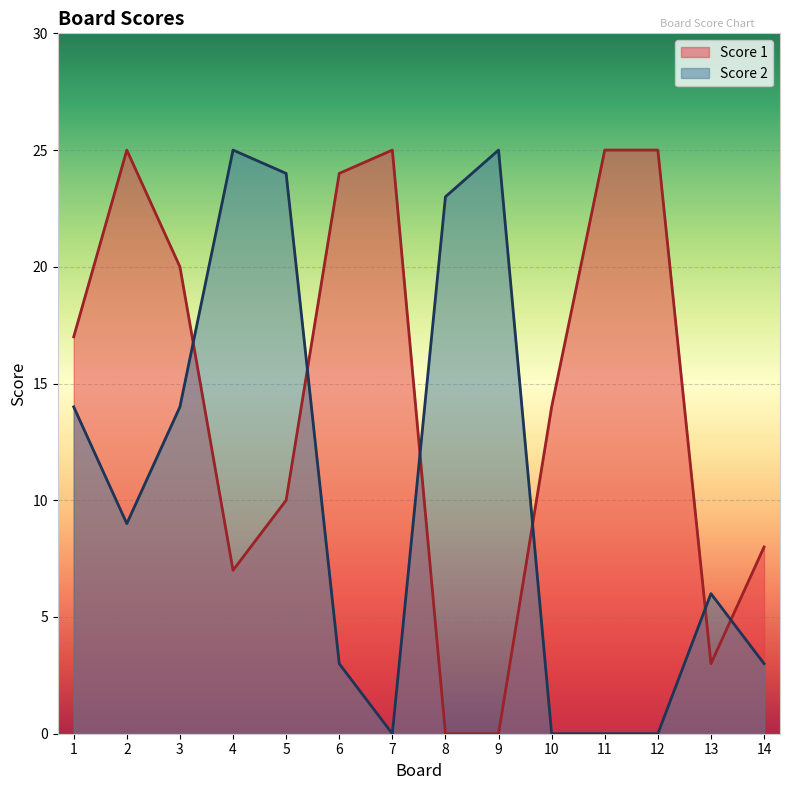

Reading right to left, list all the values displayed in this chart.

Score 1: 14=8	13=3	12=25	11=25	10=14	9=0	8=0	7=25	6=24	5=10	4=7	3=20	2=25	1=17
Score 2: 14=3	13=6	12=0	11=0	10=0	9=25	8=23	7=0	6=3	5=24	4=25	3=14	2=9	1=14